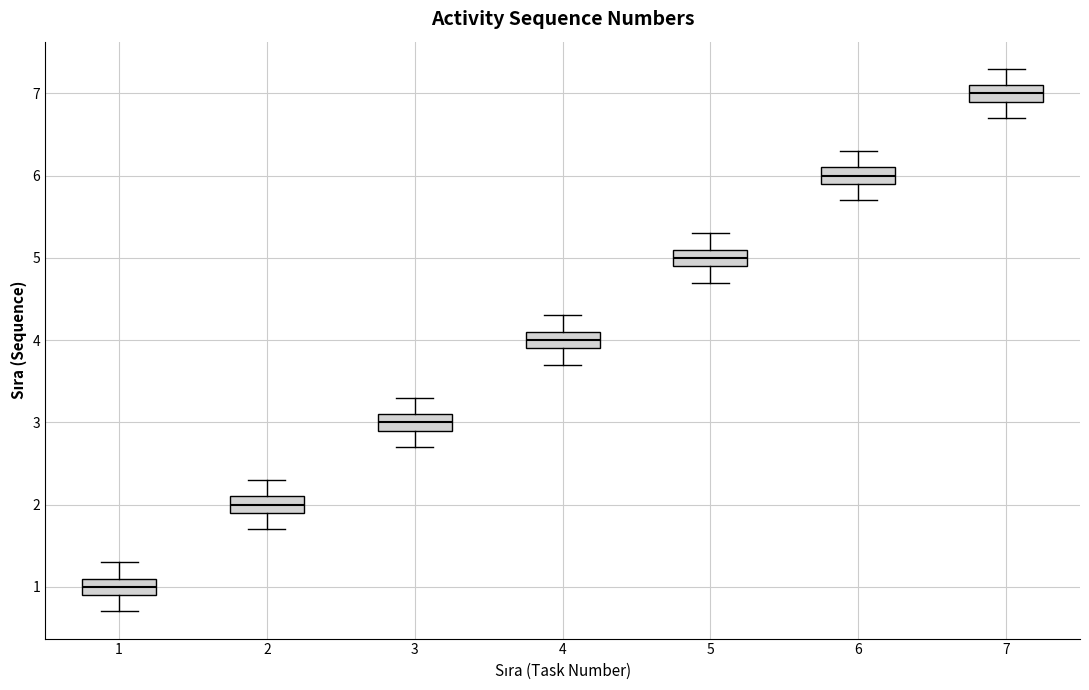

Where does the upper whisker of the box at x = 5 end on the y-axis? The values are not printed on the chart, so give them approximately, as read against the axis.

5.3